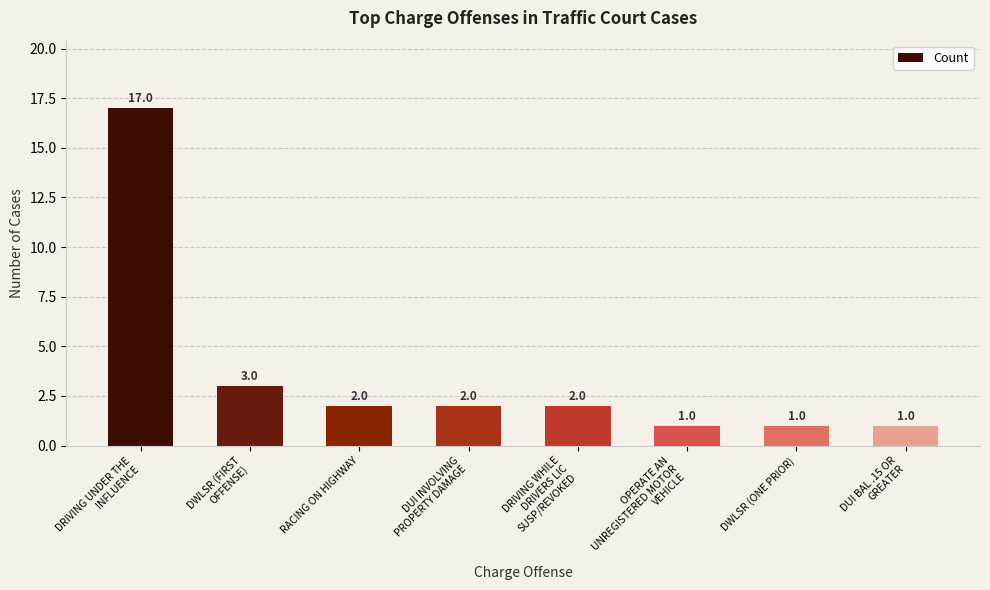

What position from the right is DUI INVOLVING
PROPERTY DAMAGE?

5